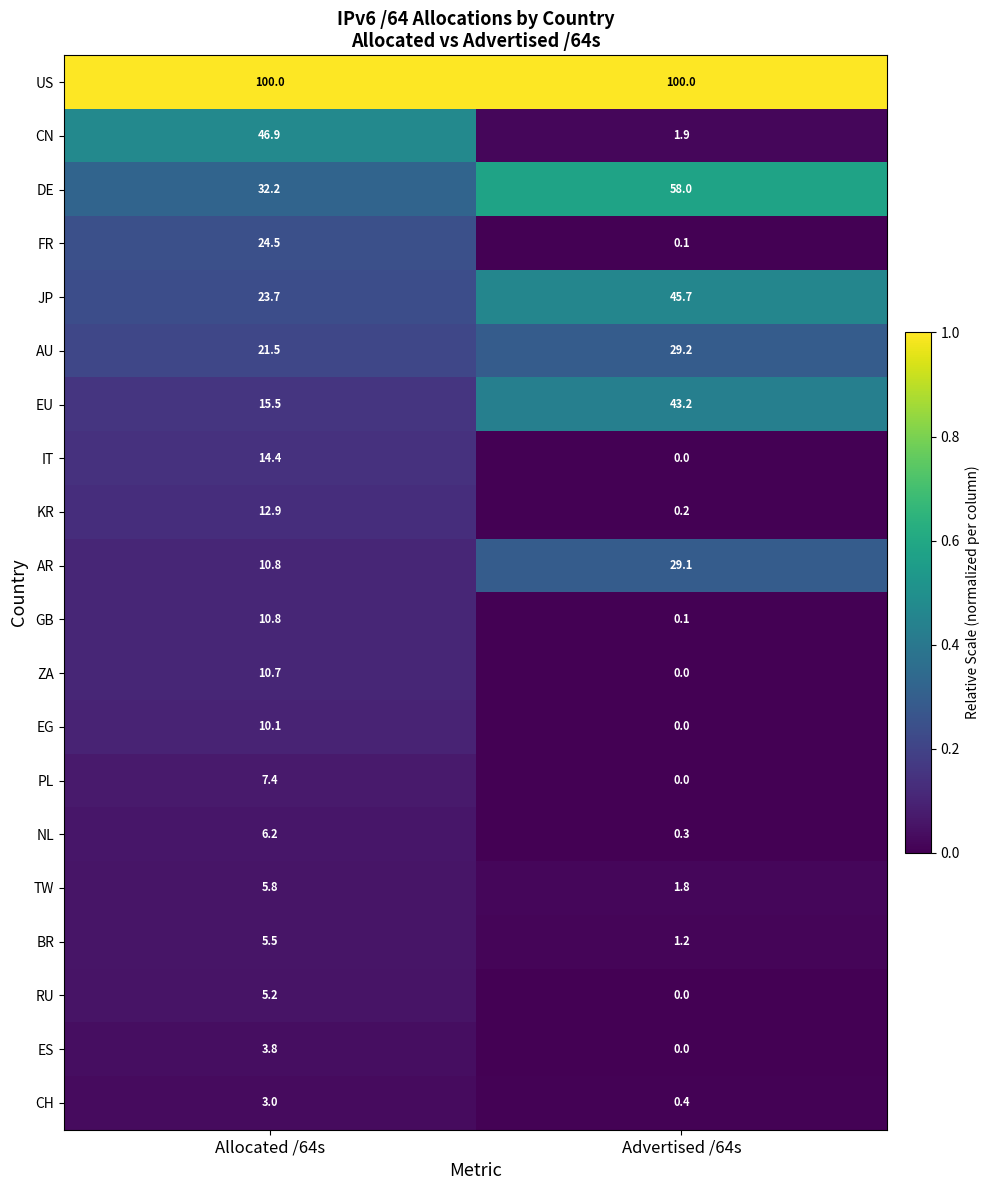

Is it true that AU equals 39.5 at Advertised /64s?

False